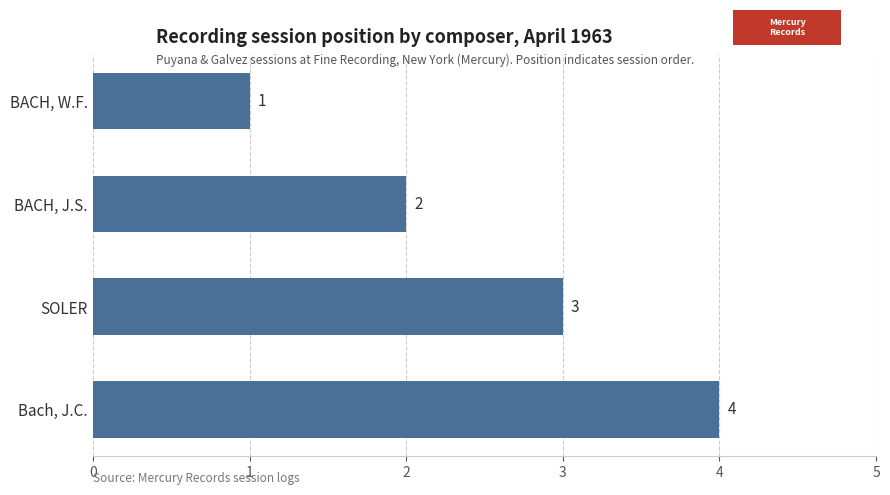

List the labels in order of value, largest first.

Bach, J.C., SOLER, BACH, J.S., BACH, W.F.